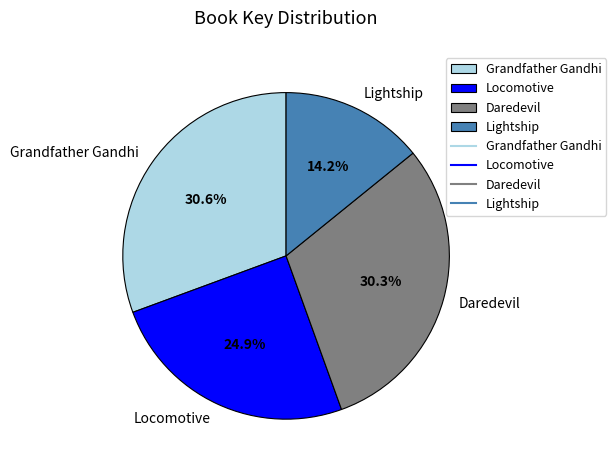

What percentage is the Daredevil slice, to the nearest percent?

30%